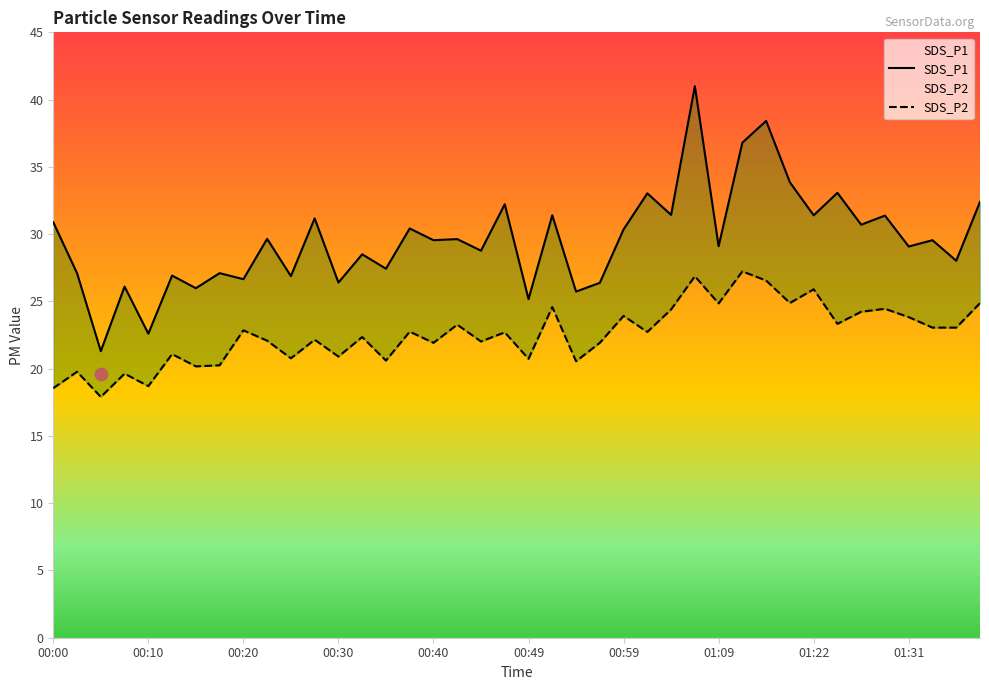

Which series has the widest spread of Y values?

SDS_P1